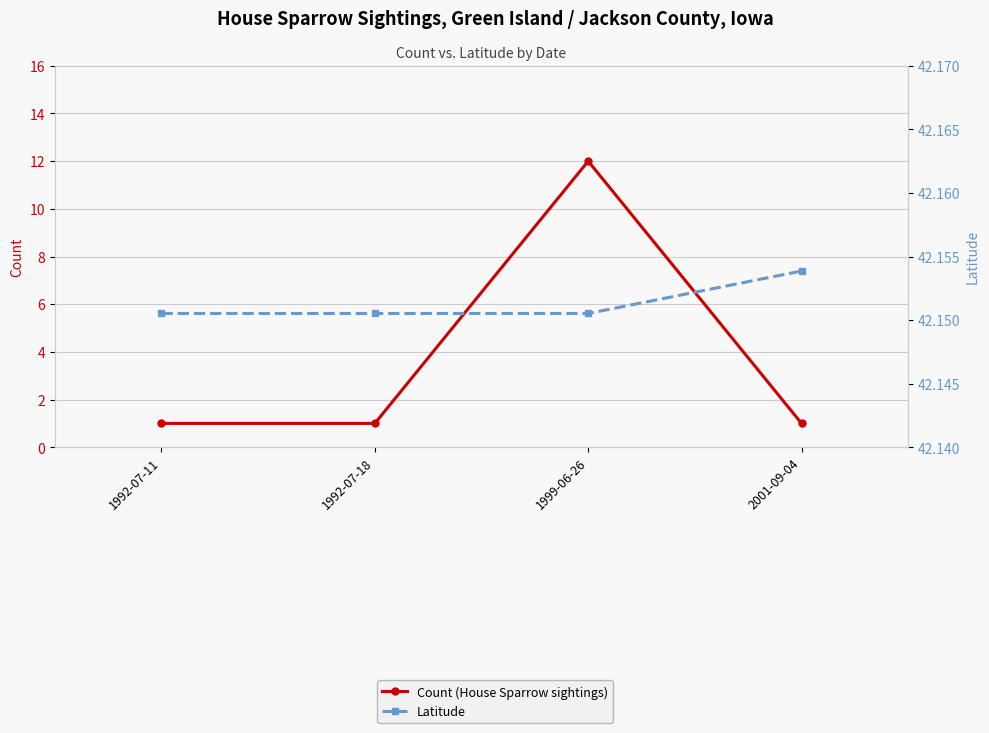

Reading left to right, what are all the values shown in this chart?

Count (House Sparrow sightings): 1992-07-11=1.0	1992-07-18=1.0	1999-06-26=12.0	2001-09-04=1.0
Latitude: 1992-07-11=42.2	1992-07-18=42.2	1999-06-26=42.2	2001-09-04=42.2